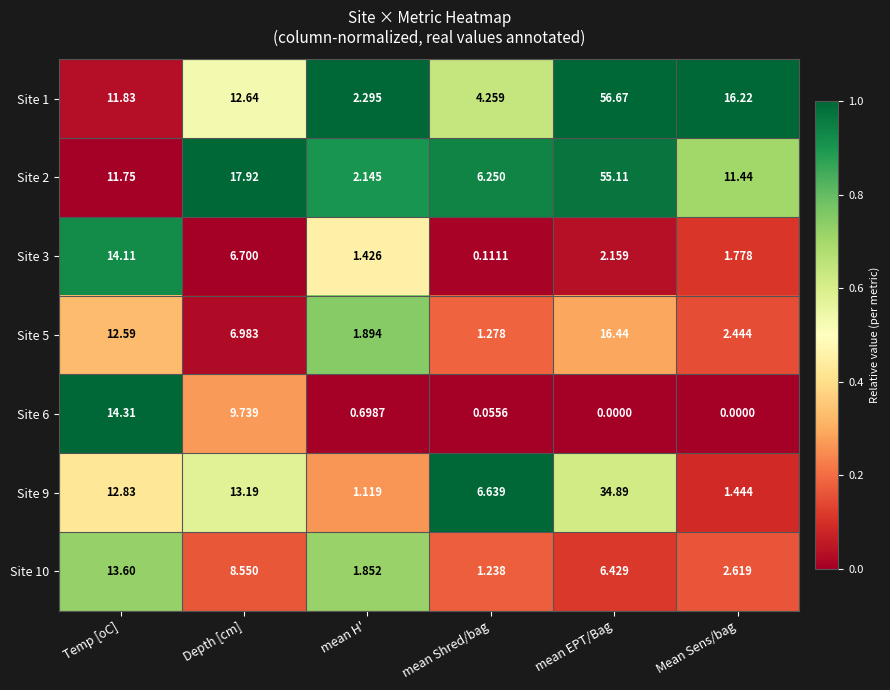

Which series has the widest spread of values?

Site 1